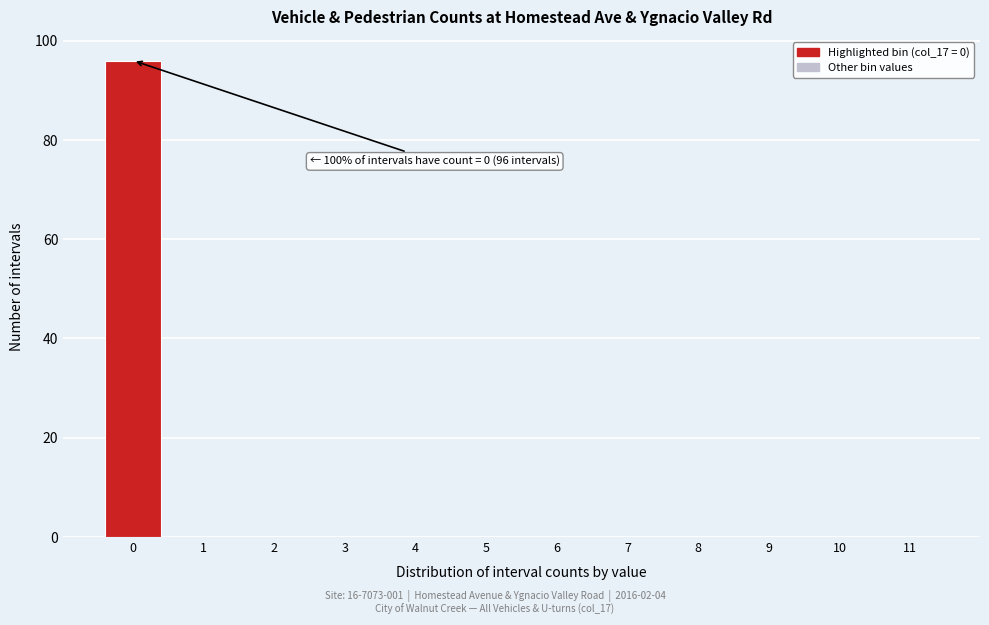

Reading left to right, what are all the values shown in this chart?

0=96	1=0	2=0	3=0	4=0	5=0	6=0	7=0	8=0	9=0	10=0	11=0